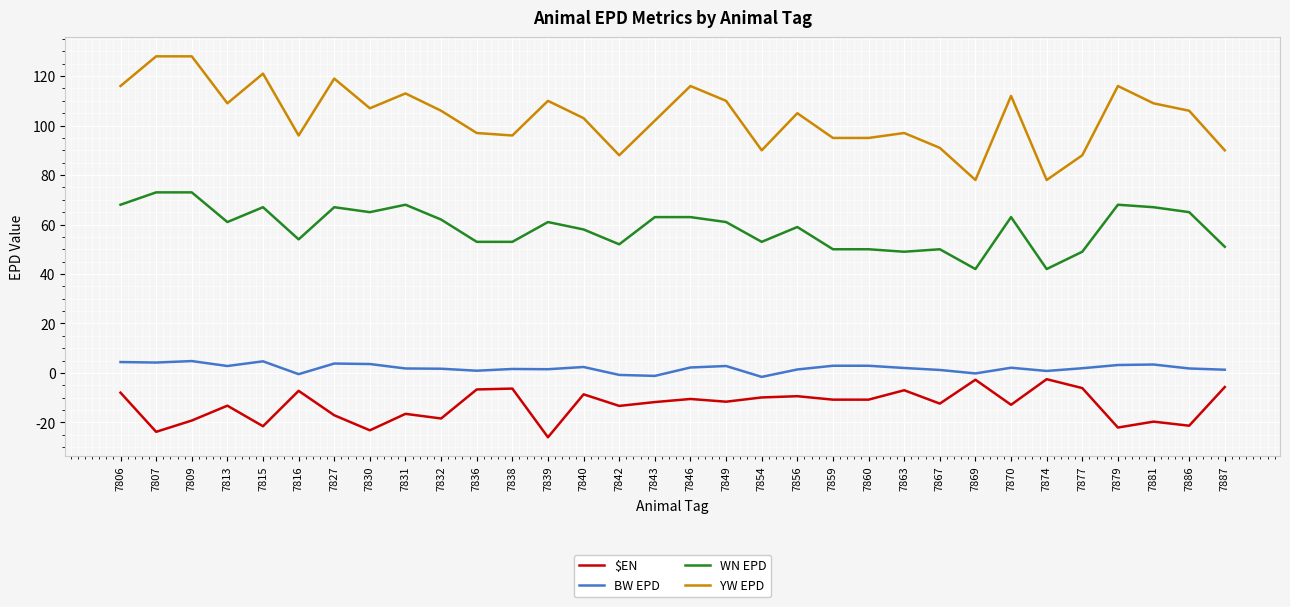

True or false: WN EPD has more than 1 points higher than both neighbors.

True